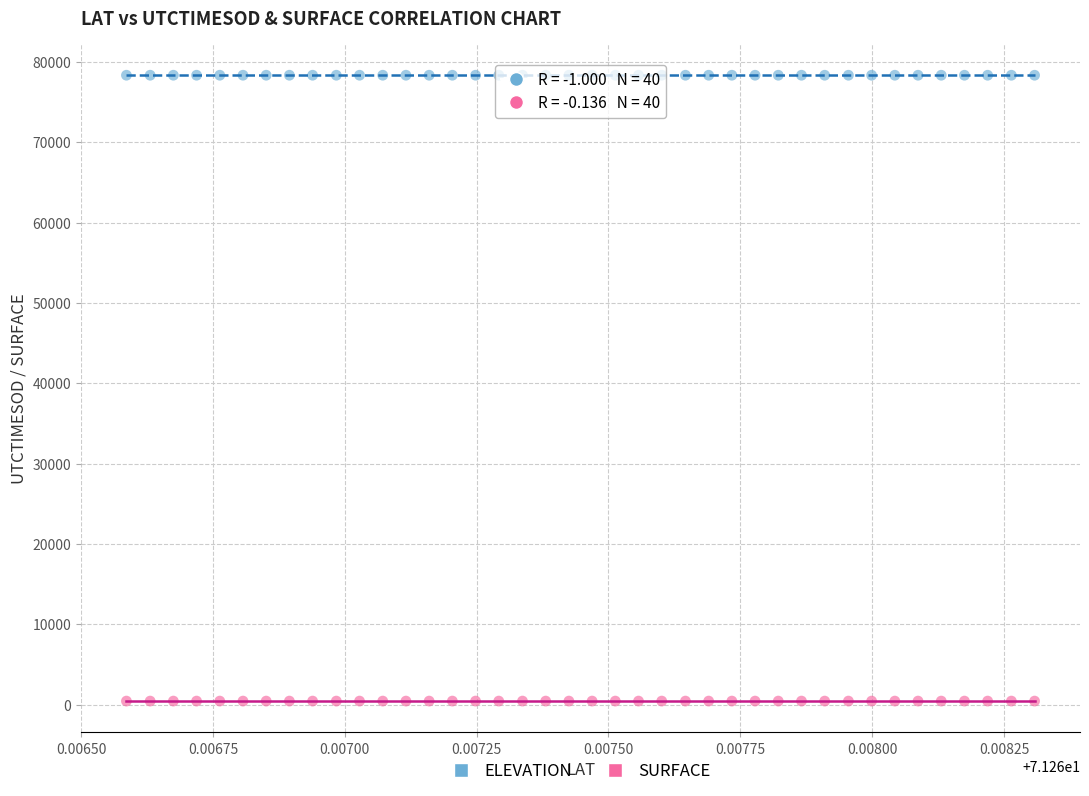

Across all data points, what is the range of Y values (max minus min)?

77913.2